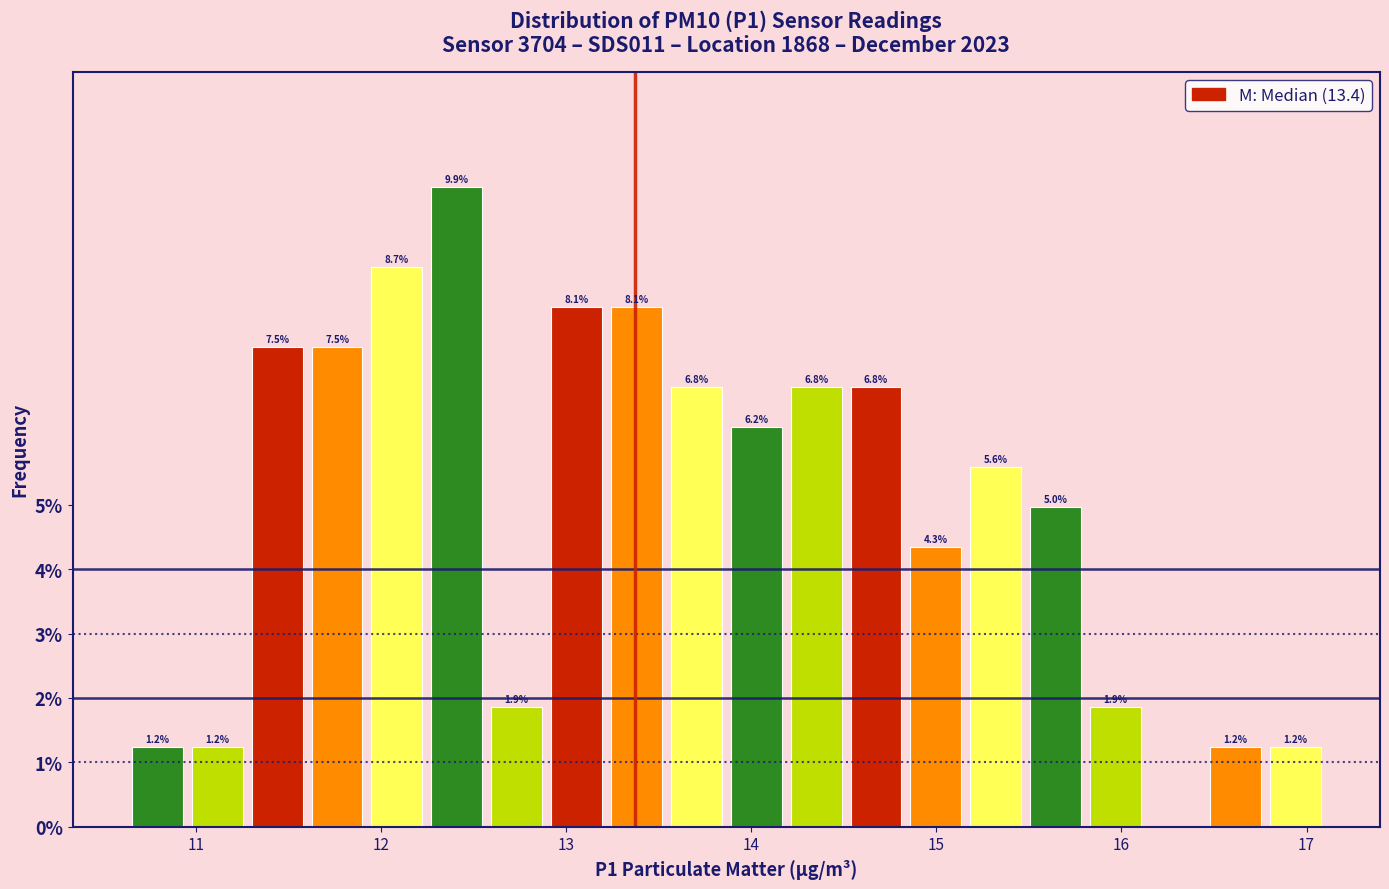

Around what value on the x-axis is the tallest bar? Give the approximate position of its centre, as read against the axis.

12.4